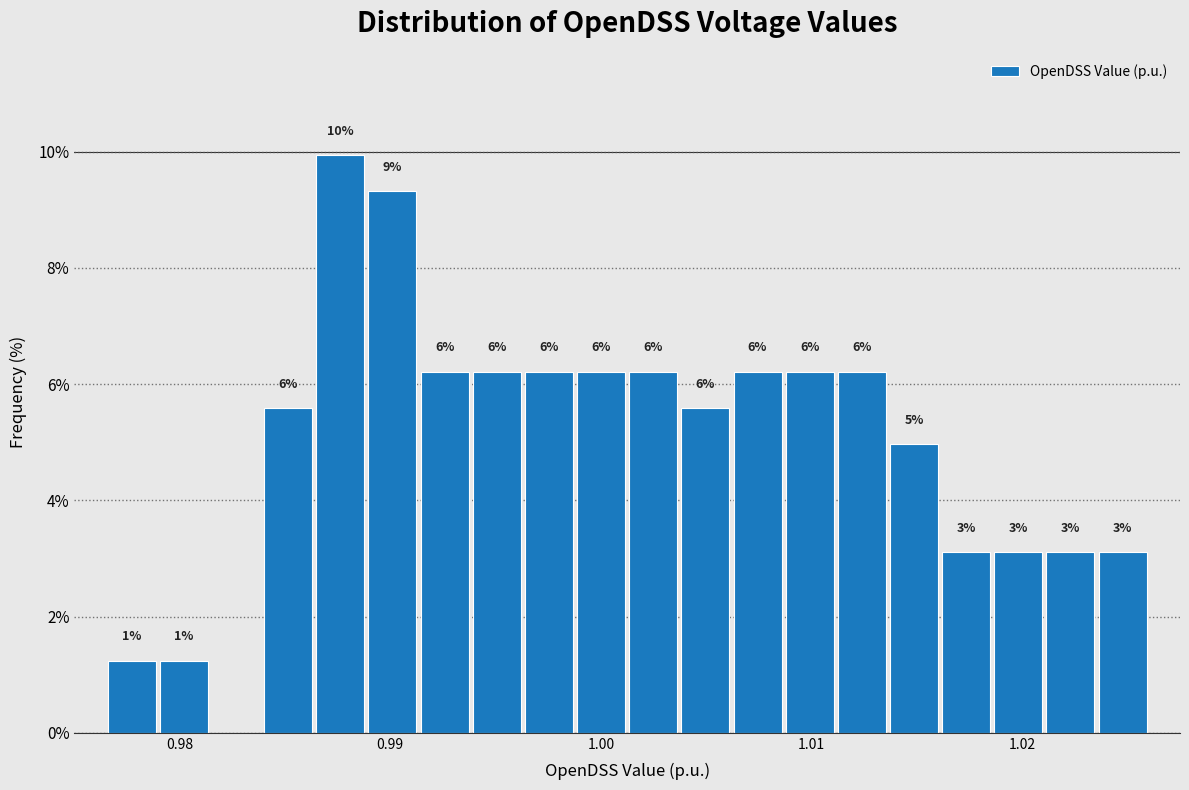

Read against the x-axis, roughly where is the centre of the tallest bar?

0.988